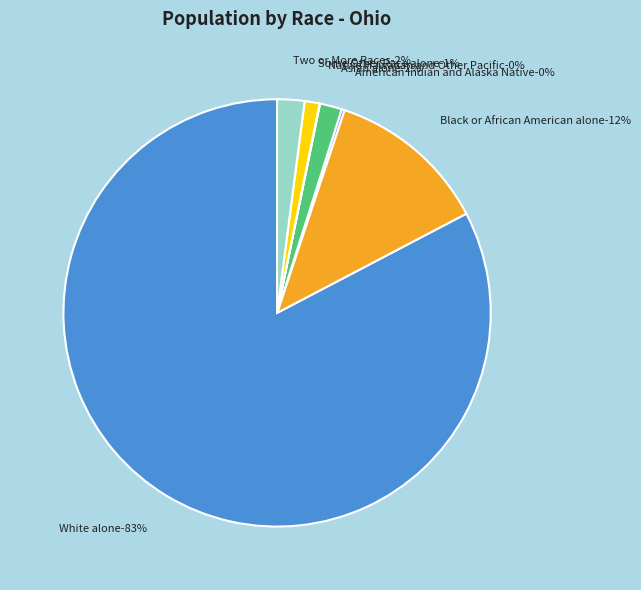

What is the largest slice in the pie chart?

White alone